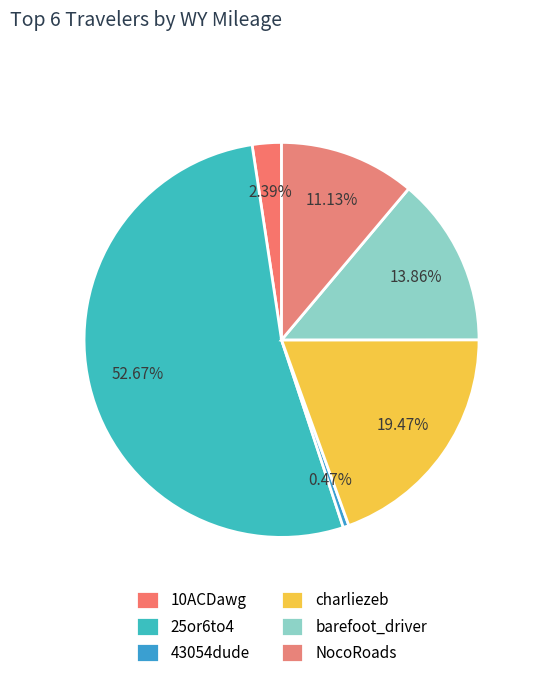

To the nearest percent, what is the average slice percentage?

17%